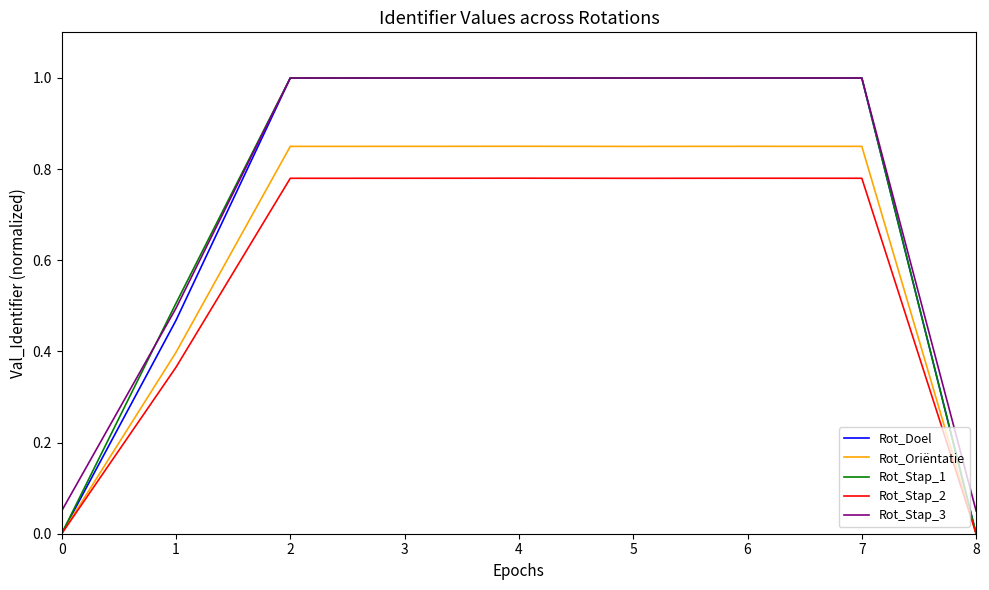

How many lines are shown in the chart?

5